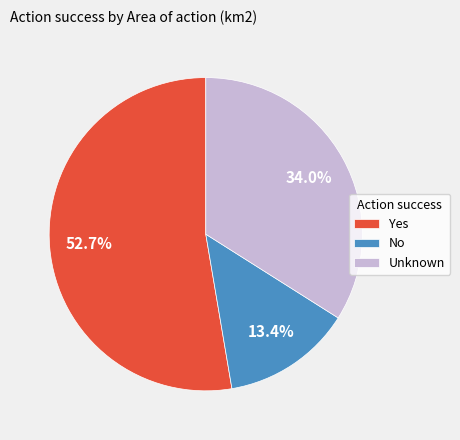

Which slice represents more than half of the pie?

Yes